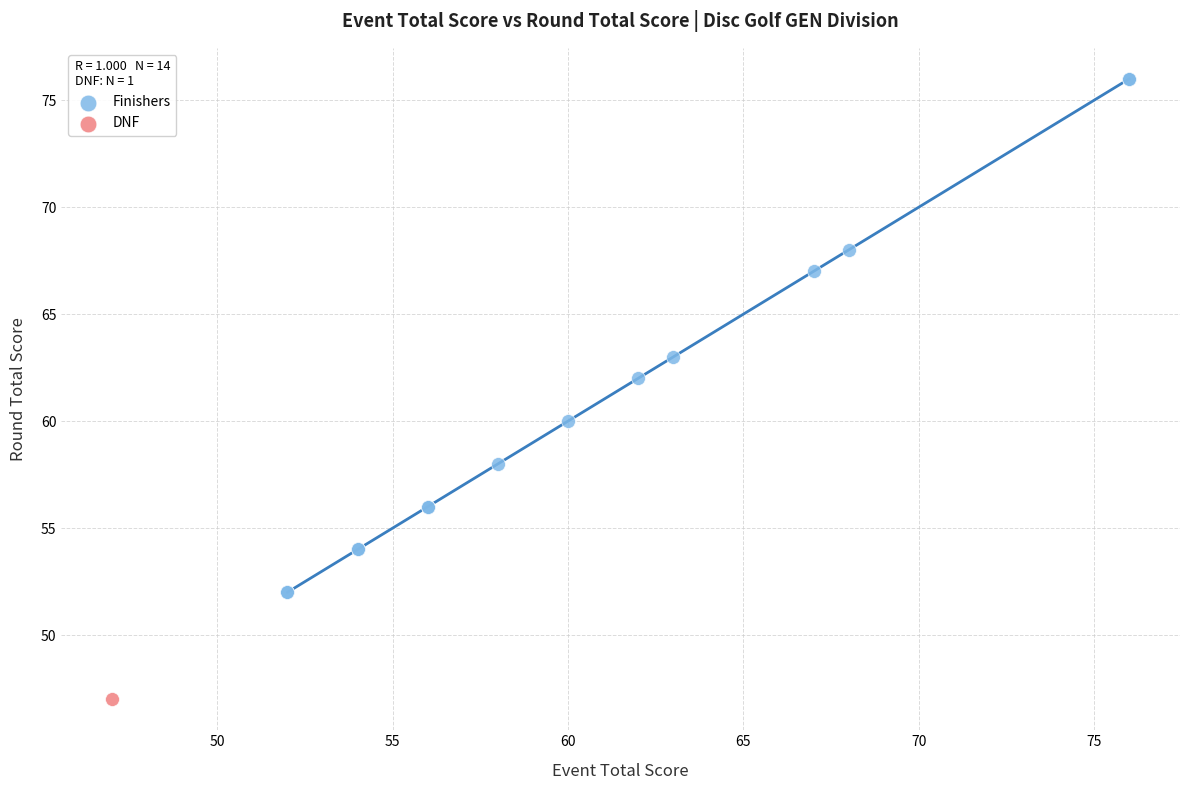

What are all the series names shown in the legend?

Finishers, DNF